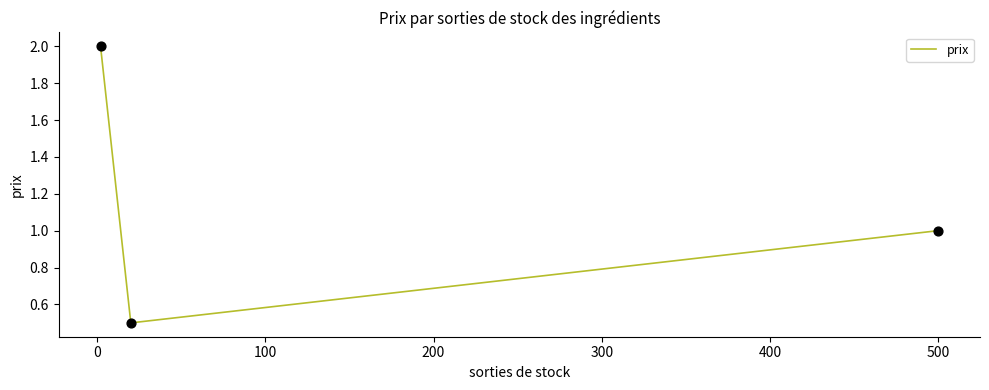

What is the greatest value displayed?

2.0